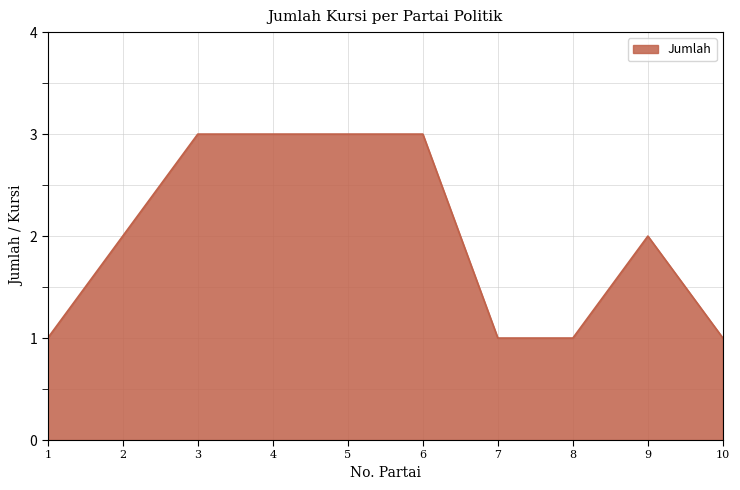

How many lines are shown in the chart?

1